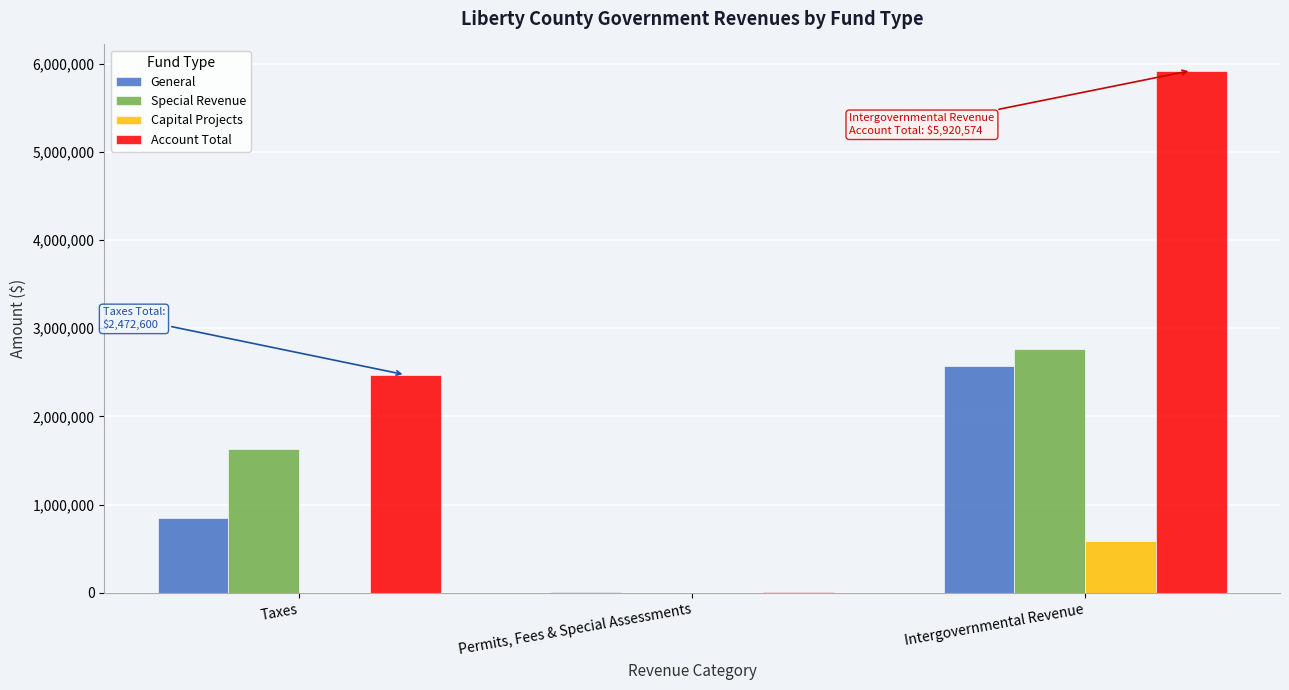

How many distinct data groups are displayed?

4